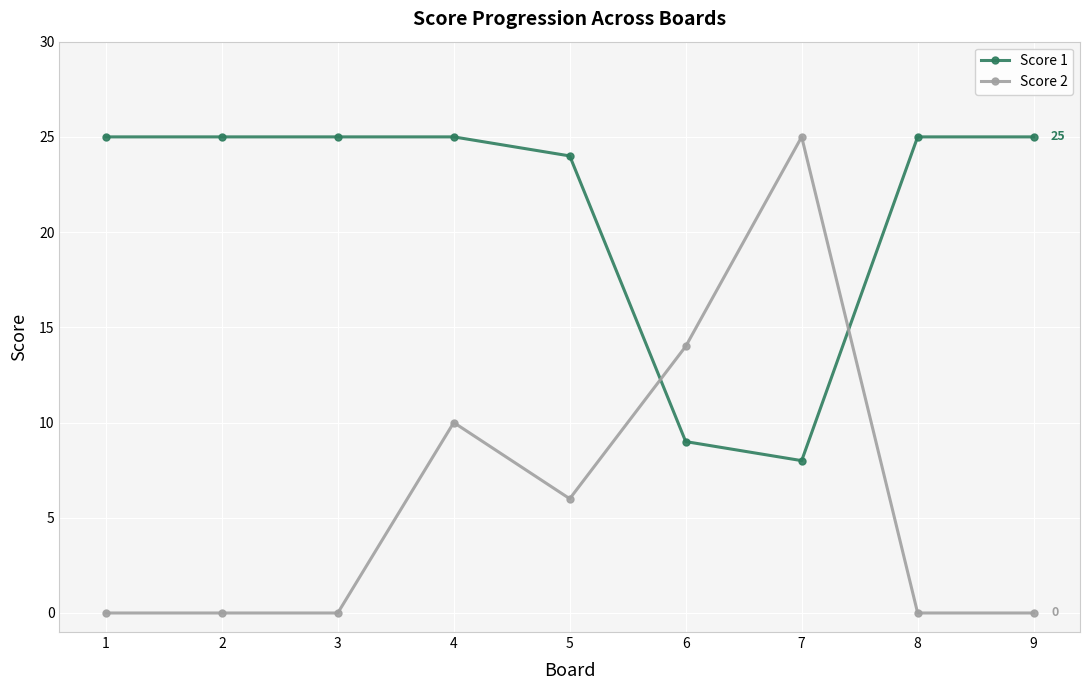

What is the value of the Score 1 point at the 5th from the left?

24